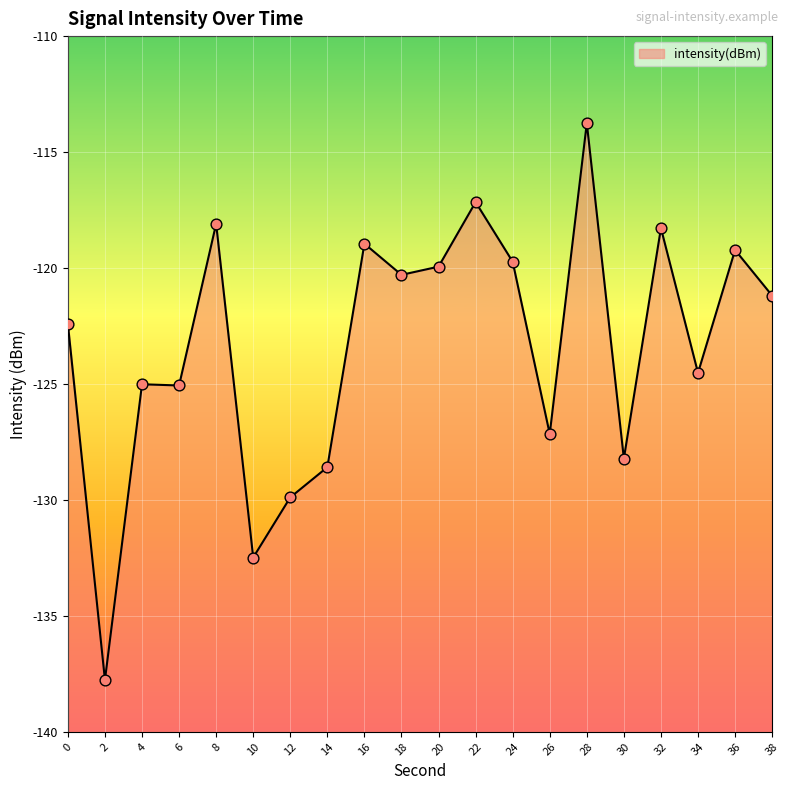

What is the change in value from 26 to 34?

+2.6